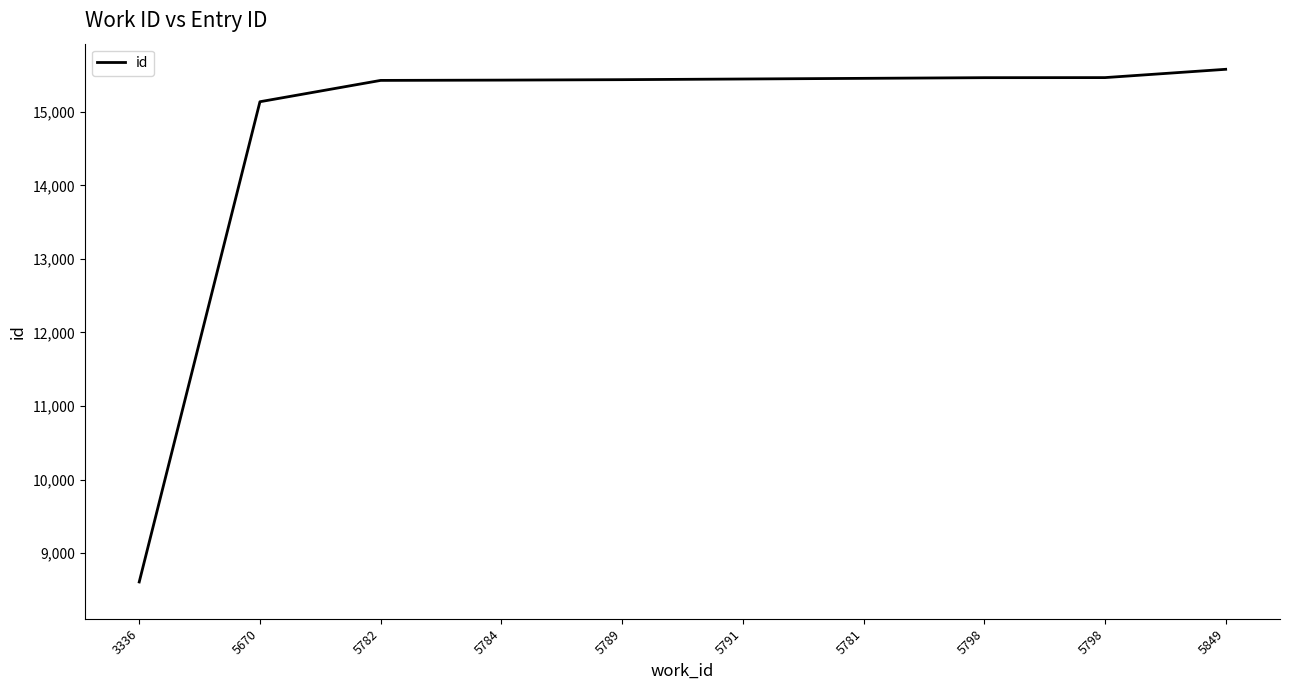

Rank the categories by value from highest to lowest.

5849, 5798, 5798, 5781, 5791, 5789, 5784, 5782, 5670, 3336